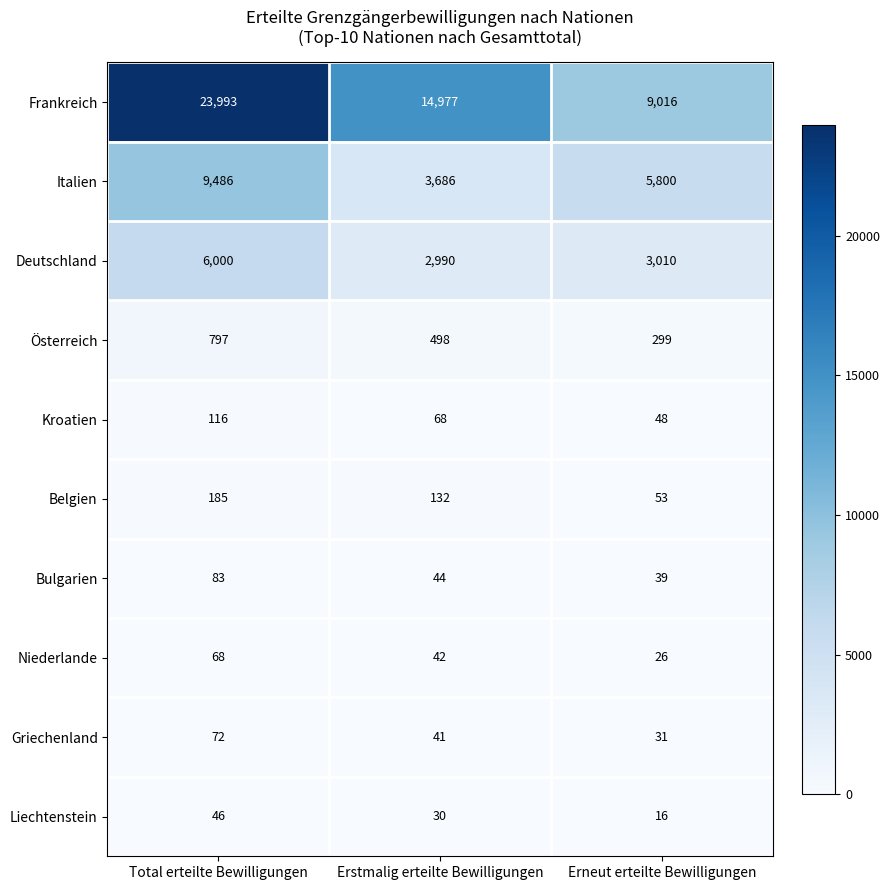

Where does the Frankreich series first go above 14977?

Total erteilte Bewilligungen